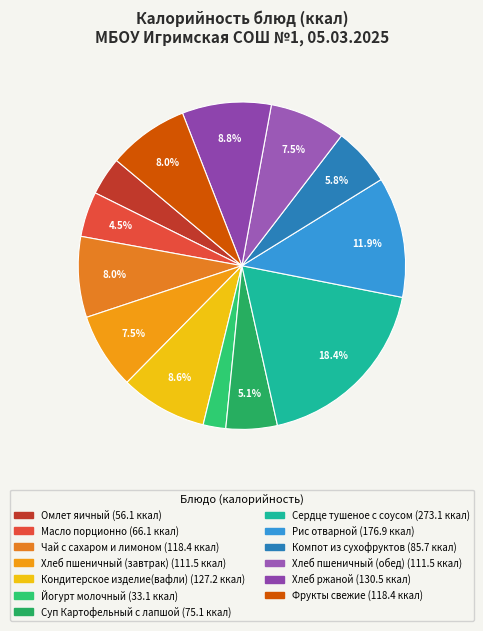

What is the total percentage of Компот из сухофруктов and Омлет яичный?

9.6%